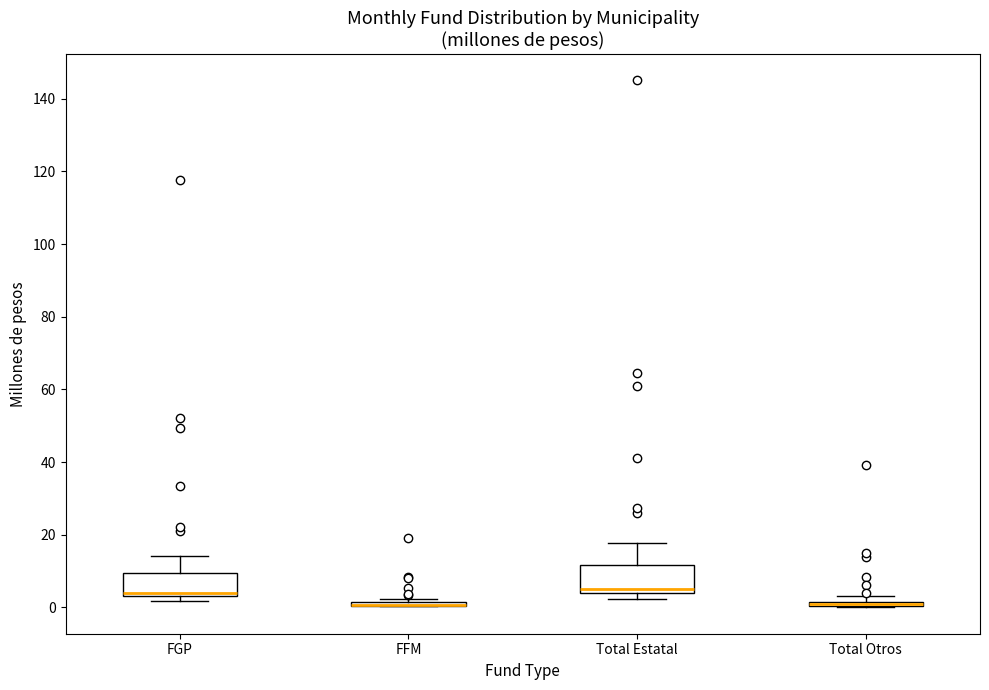

Where is the upper edge of the box for FGP on the y-axis? The values are not printed on the chart, so give them approximately, as read against the axis.

10